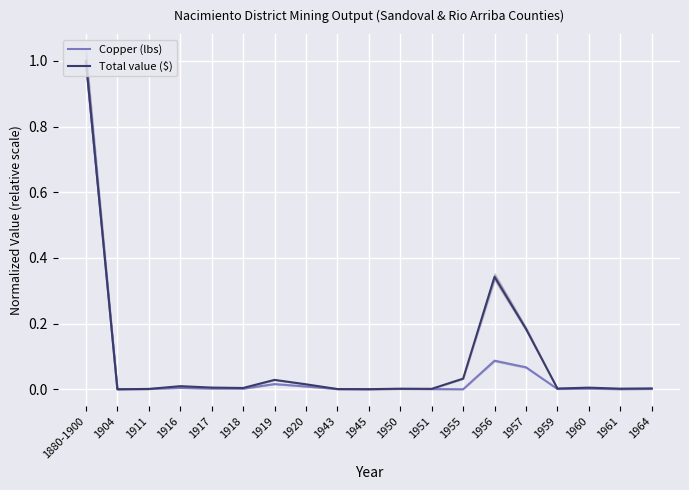

Which category has the highest value in the Total value ($) series?

1880-1900